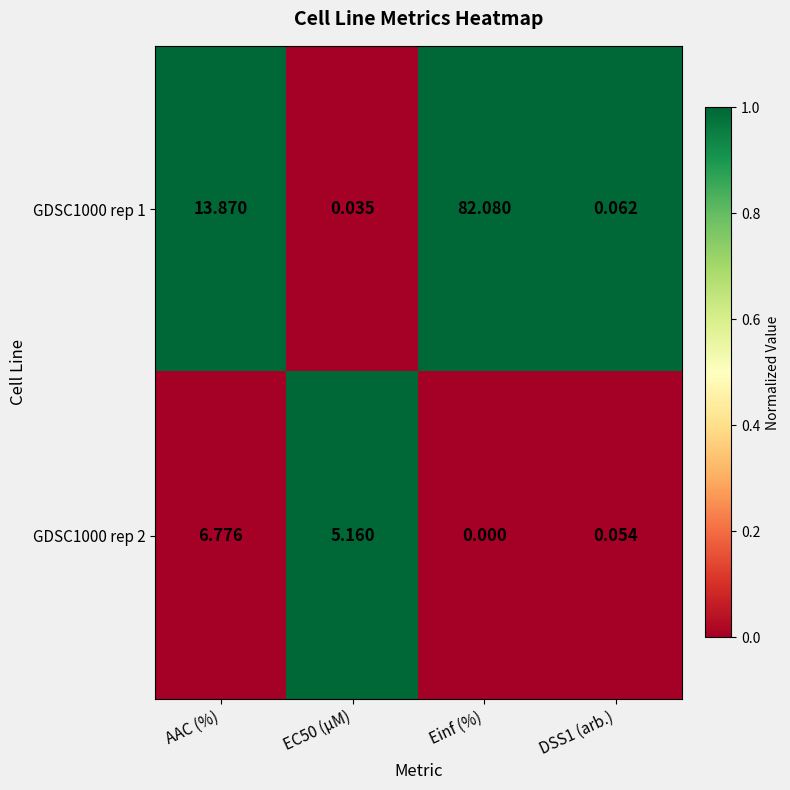

At which label does GDSC1000 rep 2 reach its peak?

AAC (%)